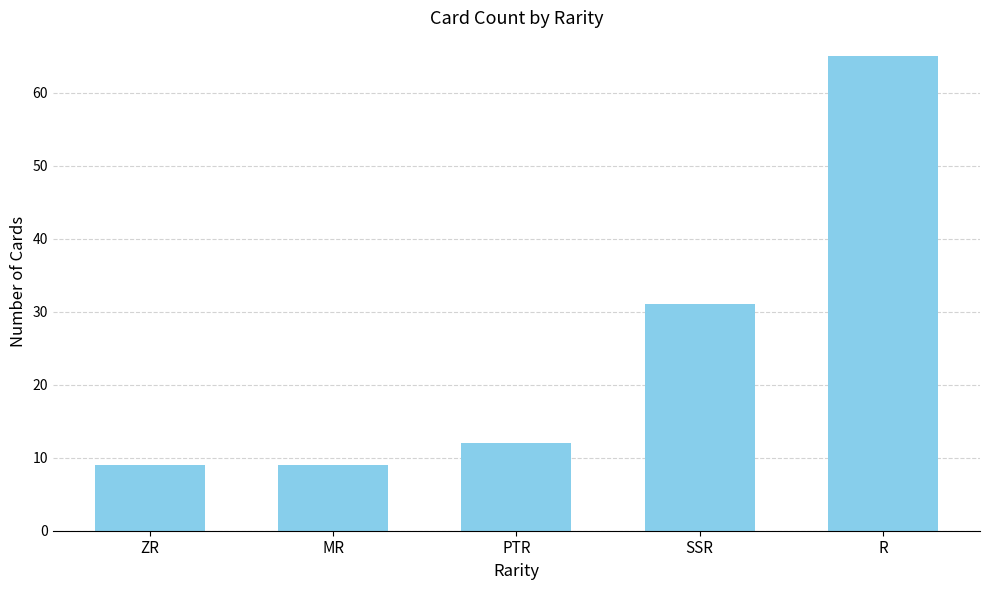

The value at R is 44. True or false?

False